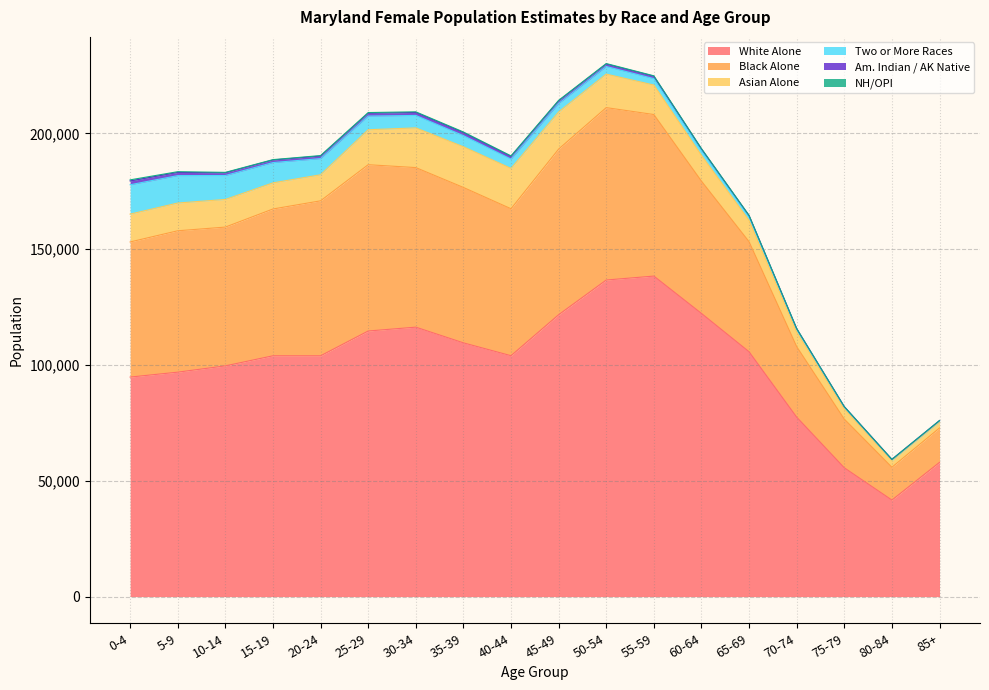

What is the sum of the White Alone values at 85+ and 35-39?

167552